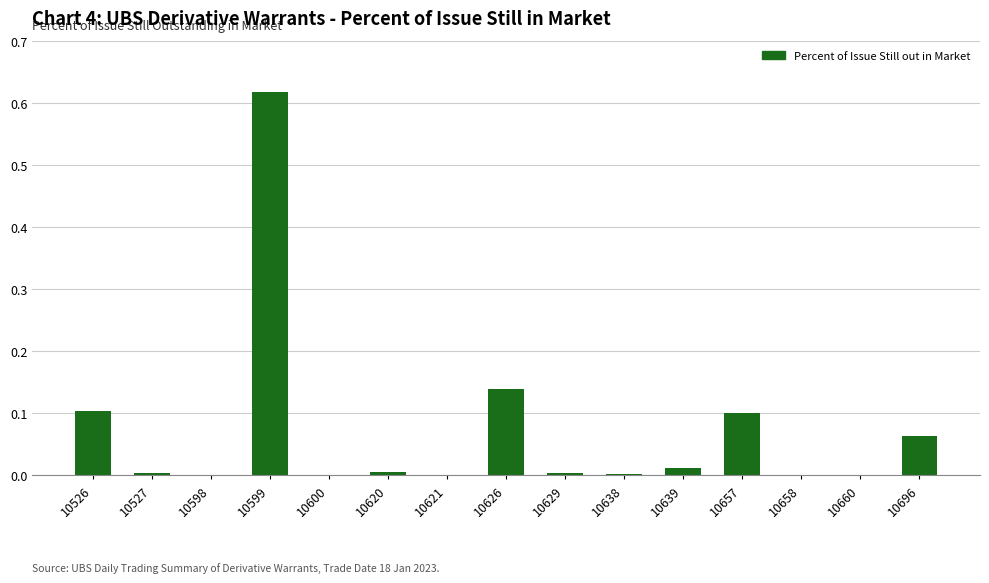

What is the sum of all values?

1.1